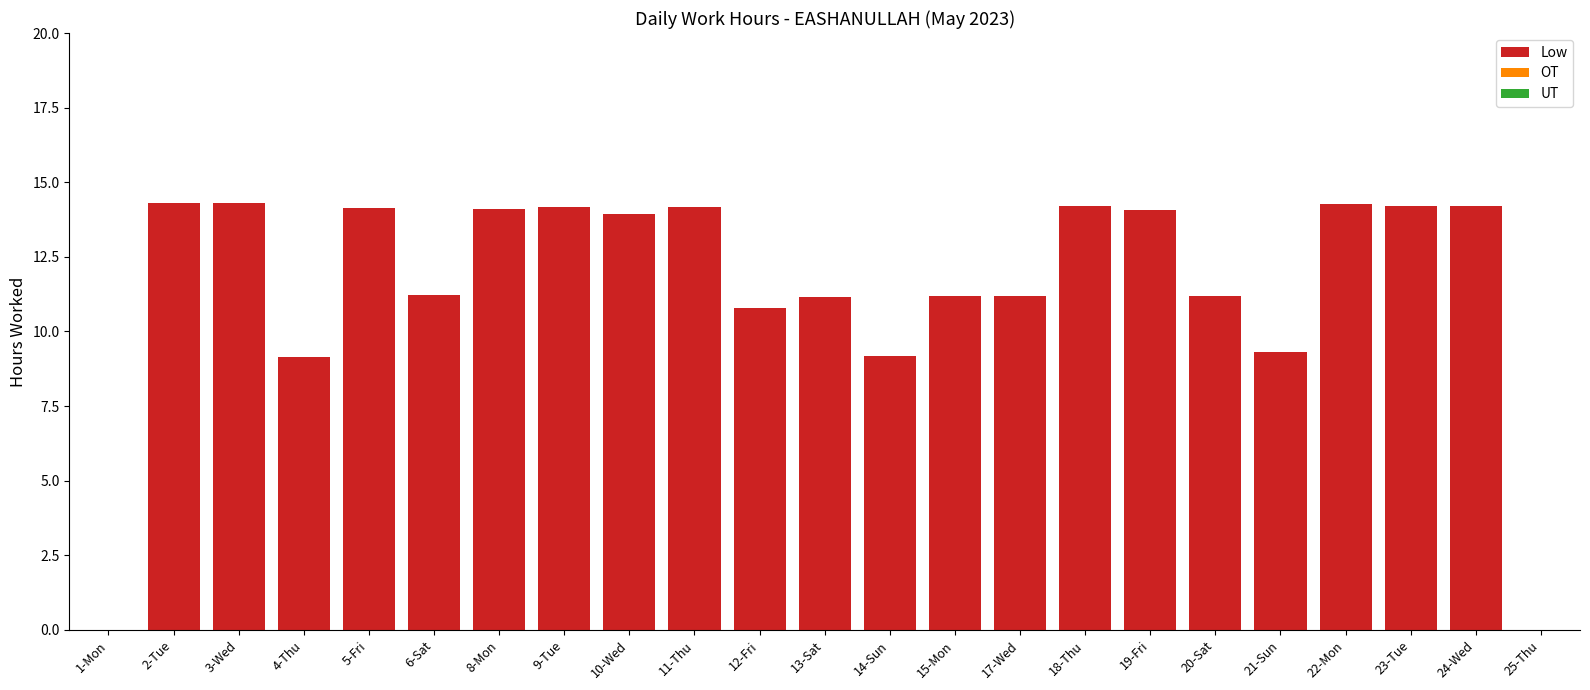

Between 17-Wed and 12-Fri, which is larger?

17-Wed